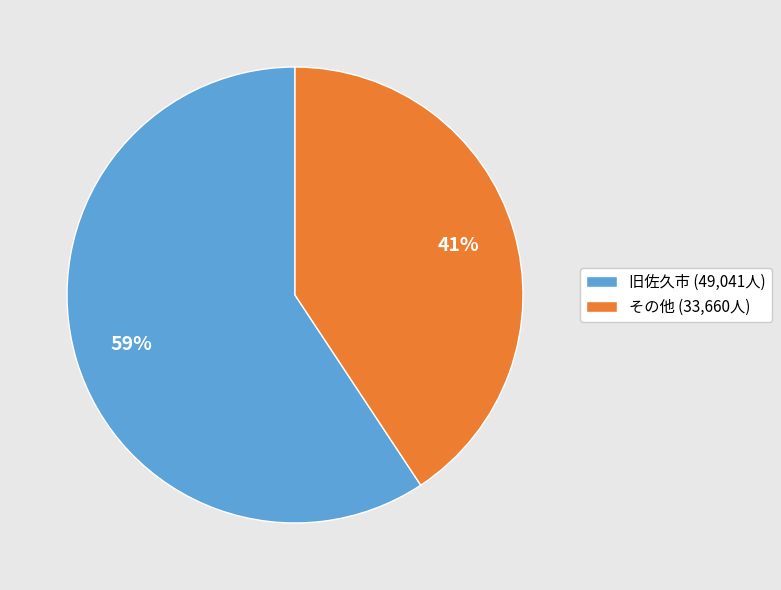

To the nearest percent, what is the average slice percentage?

50%